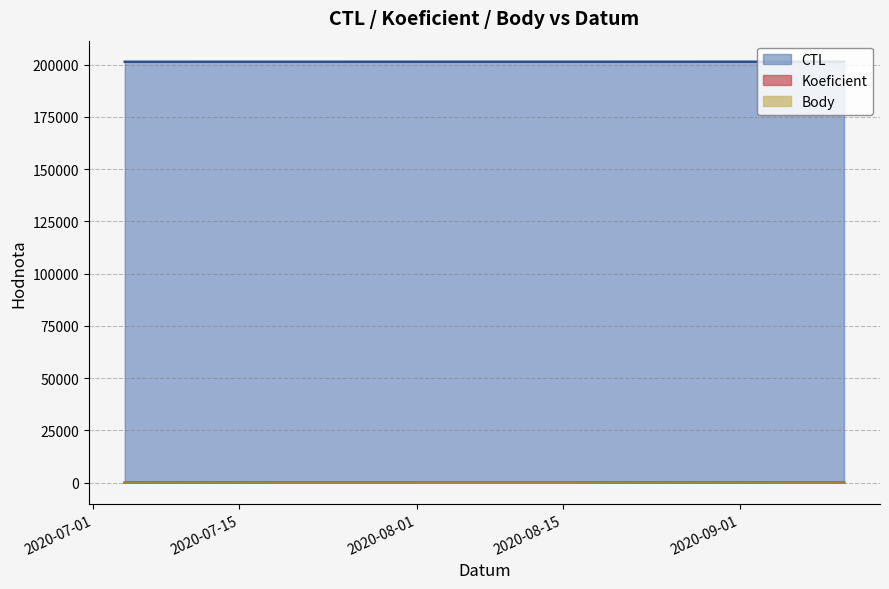

Reading left to right, transcribe all the data shown in this chart.

CTL: 201318	201328	201329	201331	201334
Koeficient: 12	7	12	12	8
Body: 12	7	12	12	8